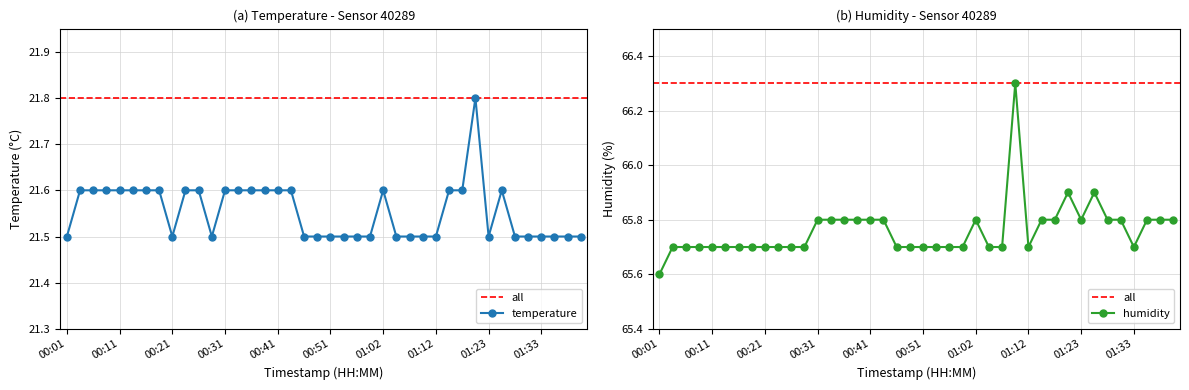

True or false: humidity and temperature cross at least once.

False